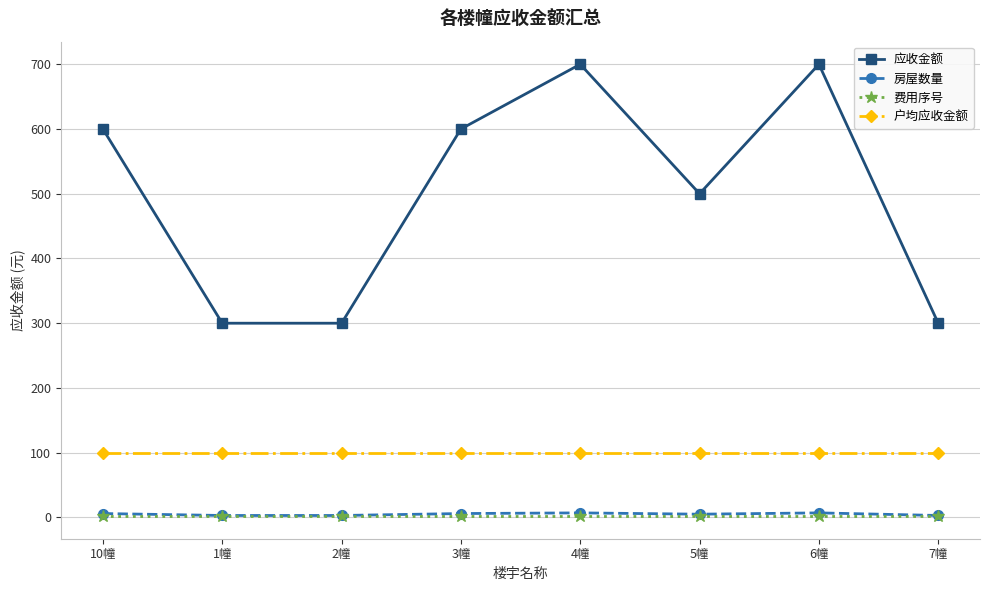

What is the value of the 应收金额 point at the 1st from the left?

600